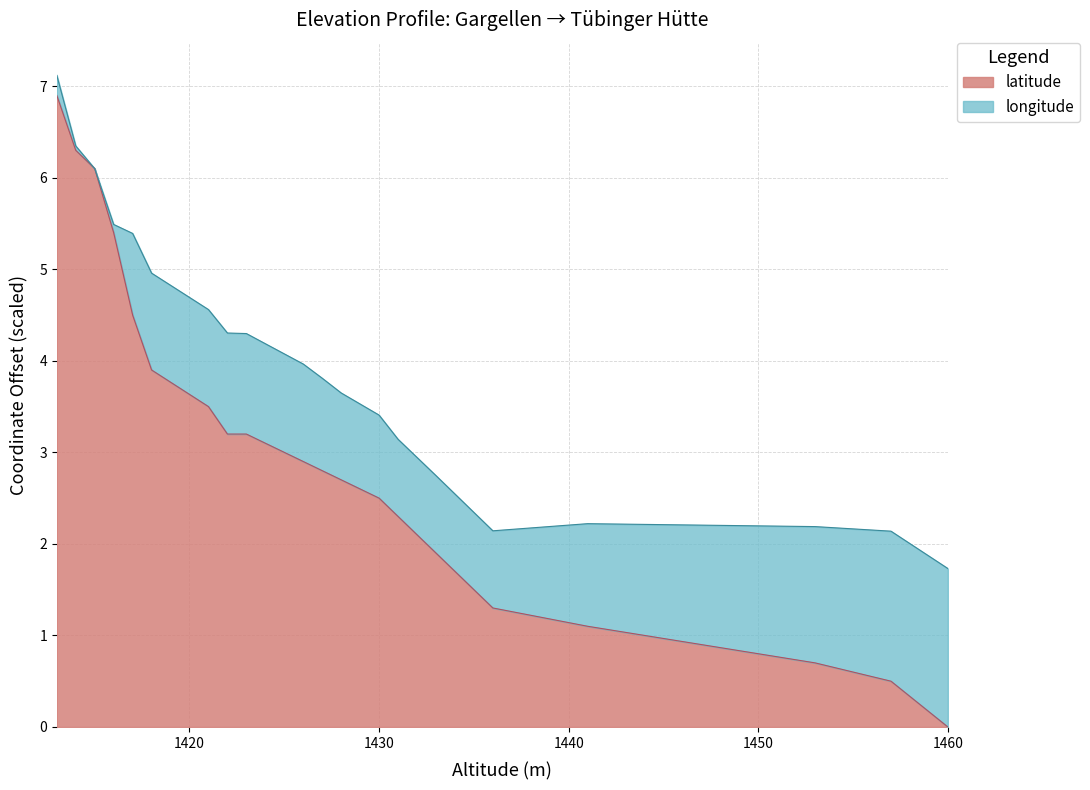

What is the difference between the values at 1460 and 1431?

2.3